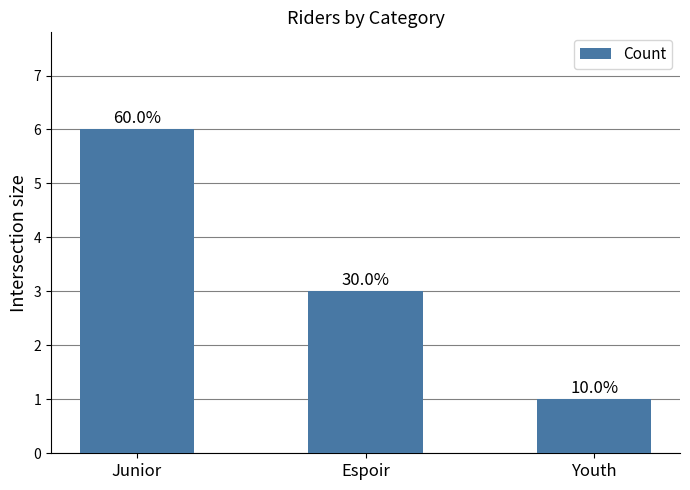

How many values are between 1 and 6?

3